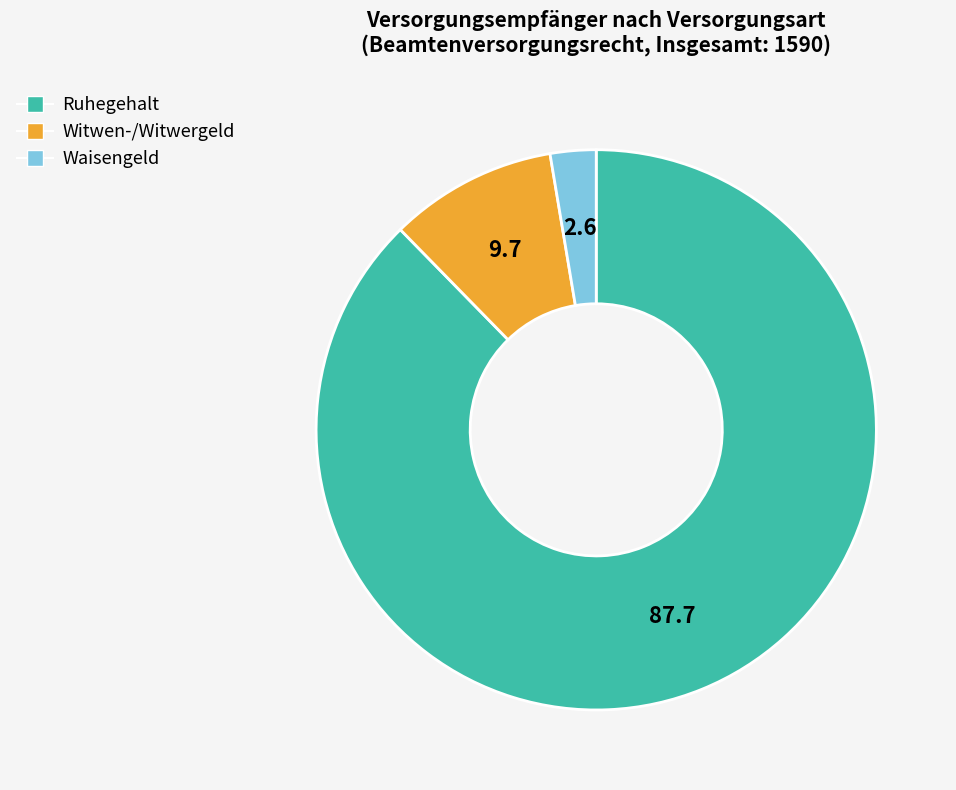

Which category accounts for the majority?

Ruhegehalt